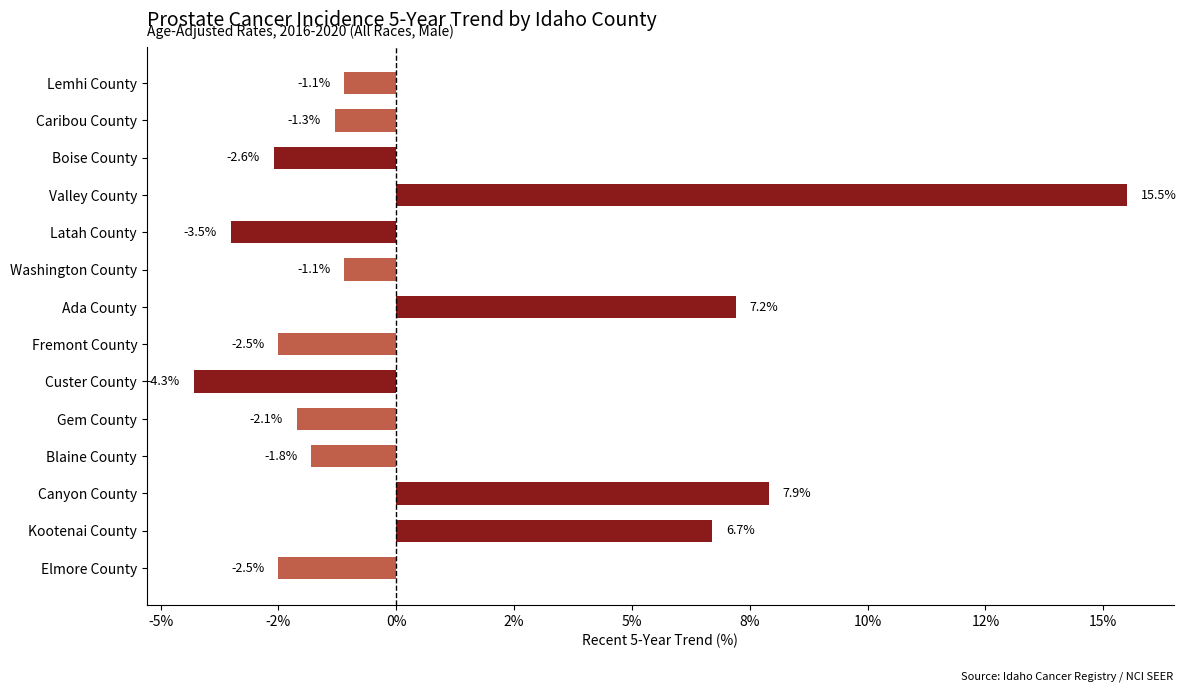

What is the difference between the maximum and minimum values?

19.8